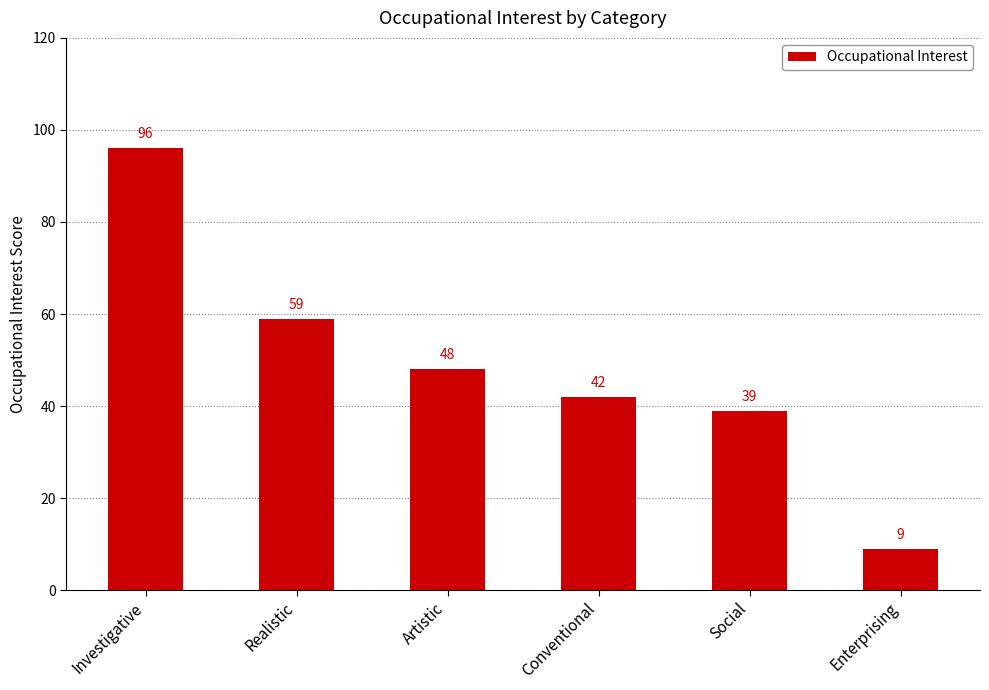

What is the greatest value displayed?

96